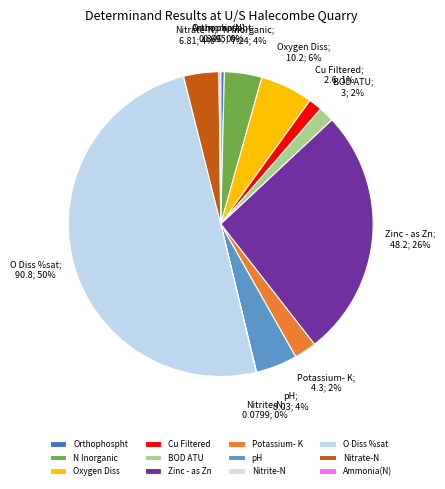

Does Nitrate-N represent more than half of the total?

No